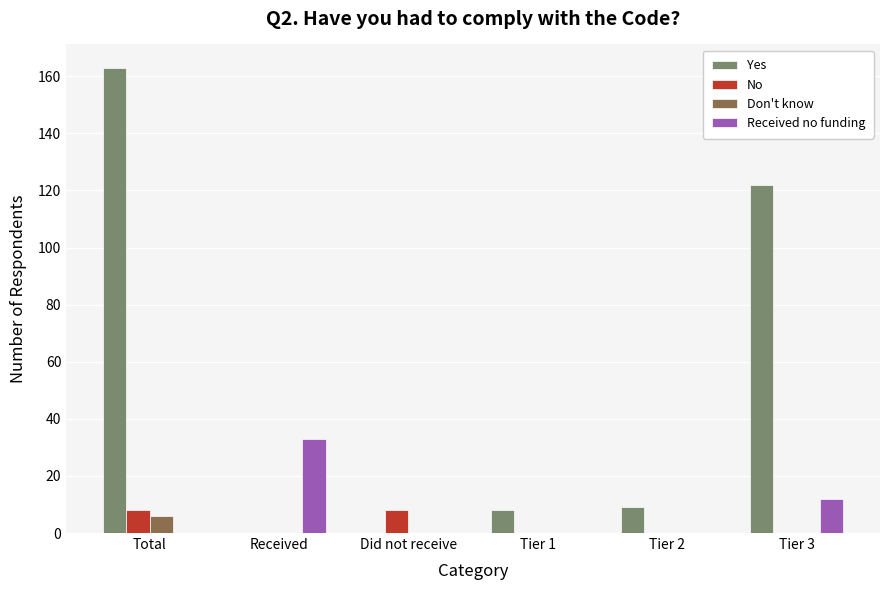

Reading left to right, list all the values displayed in this chart.

Yes: 163	0	0	8	9	122
No: 8	0	8	0	0	0
Don't know: 6	0	0	0	0	0
Received no funding: 0	33	0	0	0	12